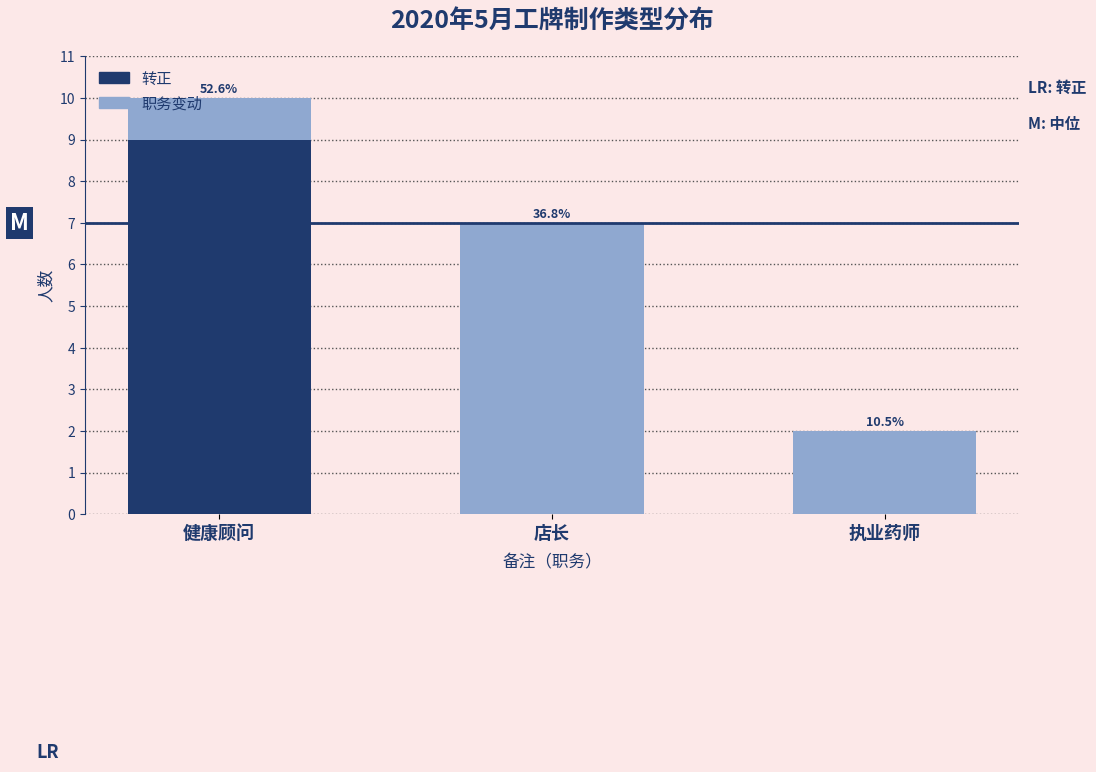

Between 健康顾问 and 执业药师, which series saw the biggest shift?

转正